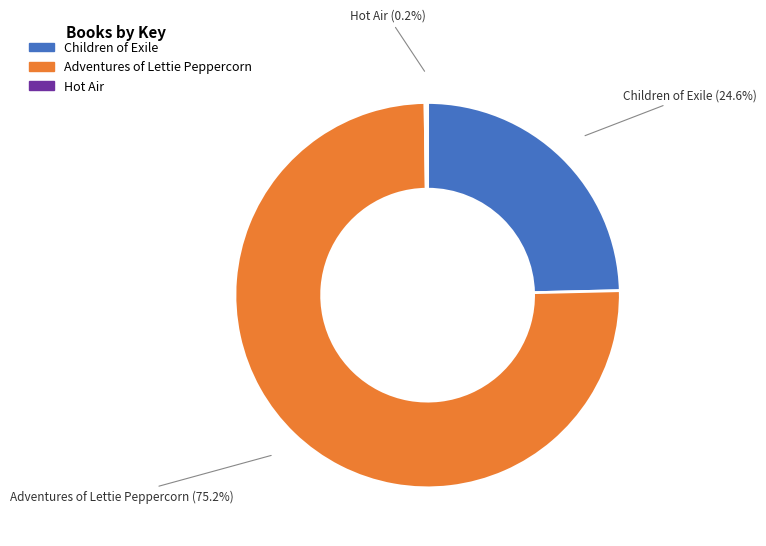

What portion of the pie excludes Adventures of Lettie Peppercorn?

24.8%